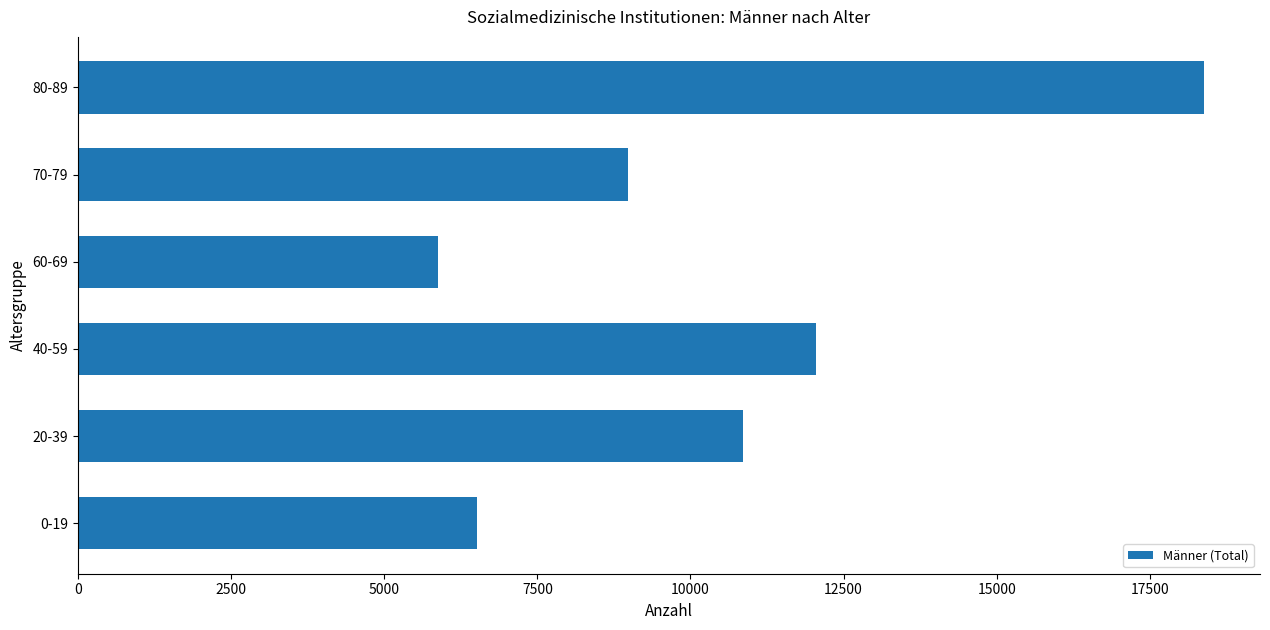

What is the sum of all values?

62657